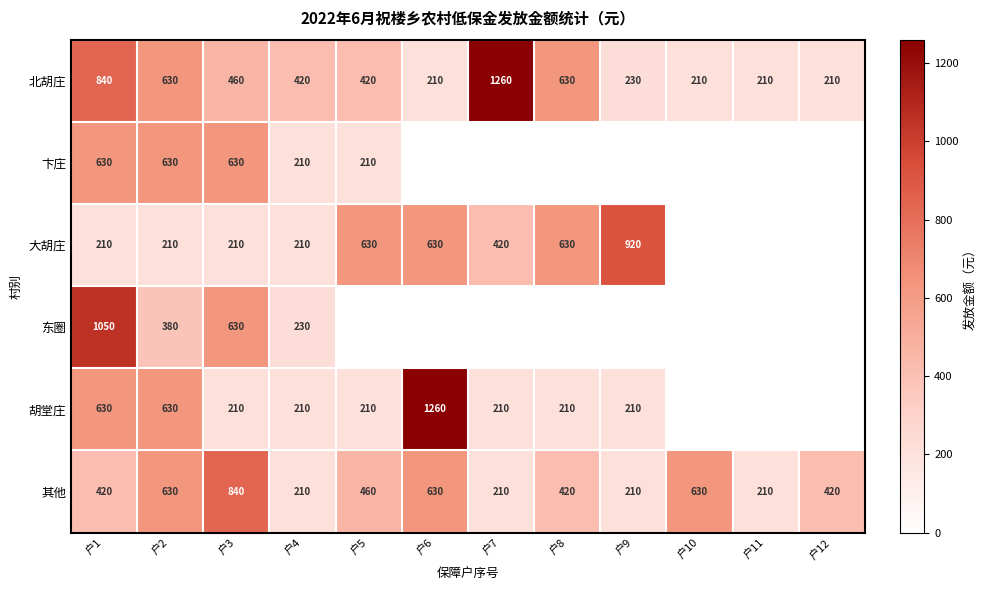

Which category has the highest value across all series?

户7